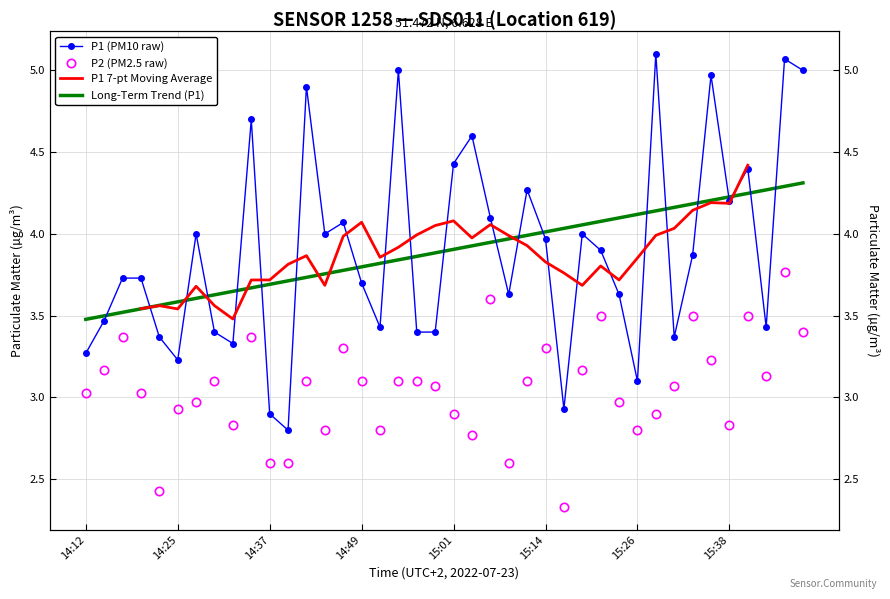

What position from the right is 9?

31